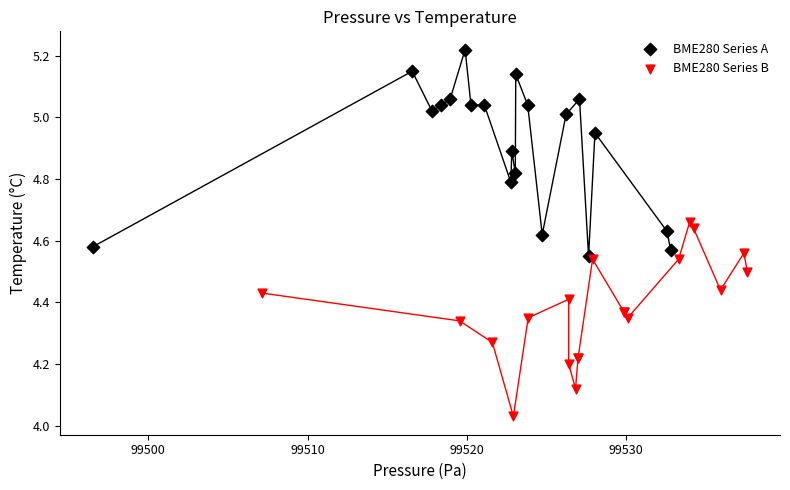

Which series reaches the minimum Y coordinate?

BME280 Series B